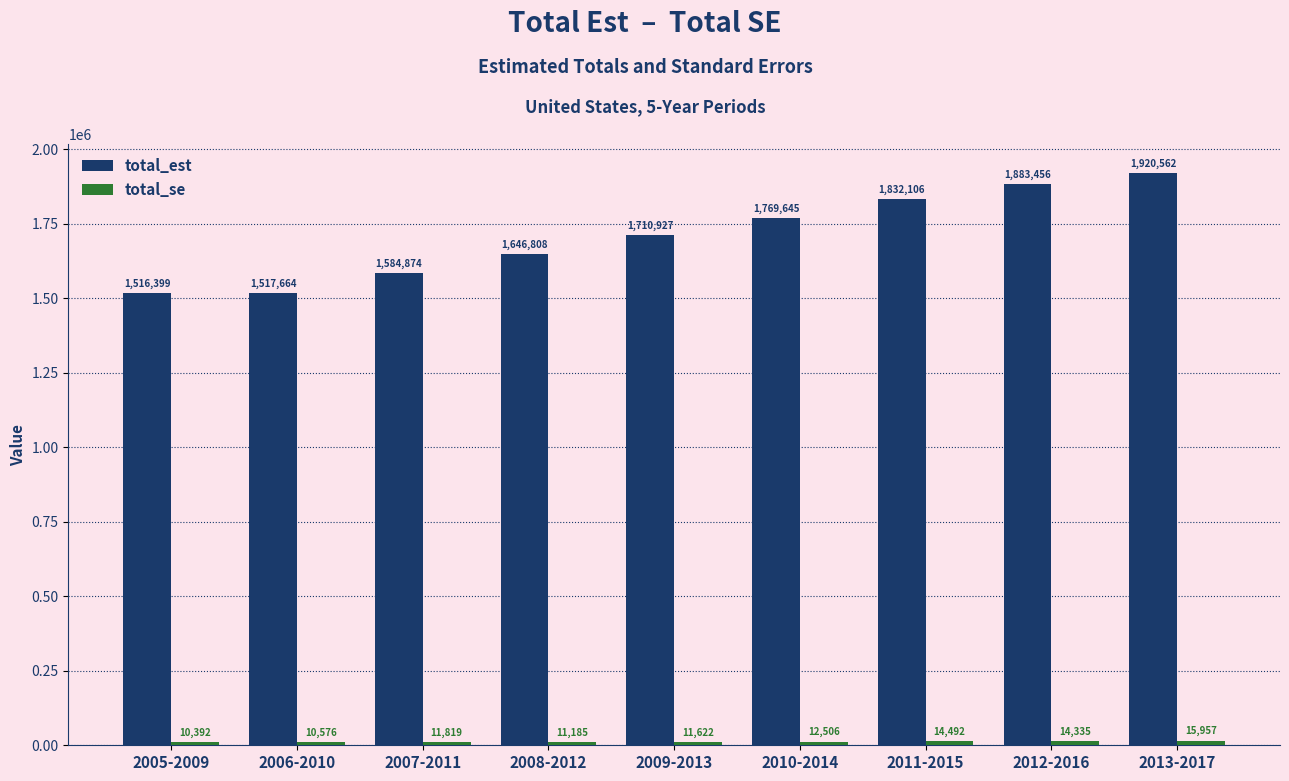

What is the approximate value of total_est at 2006-2010?

1517664.0